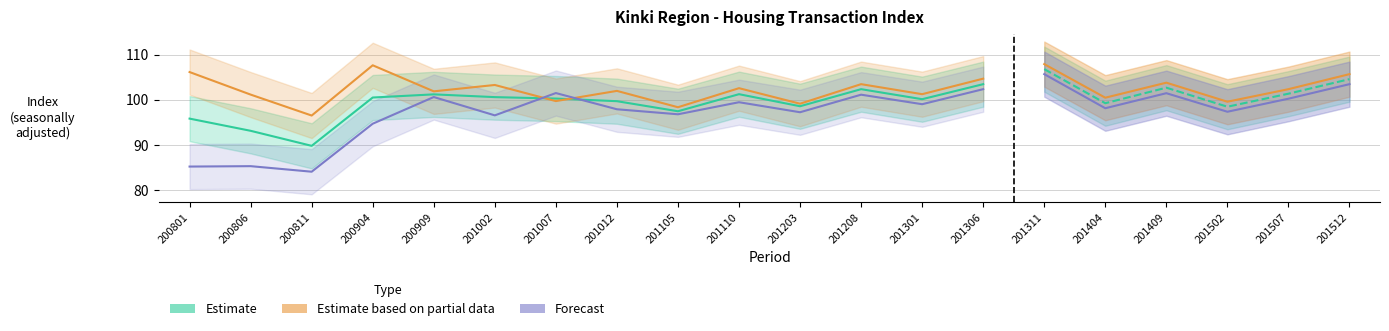

What value does the Gross (Estimate) series have at 200904?

100.5